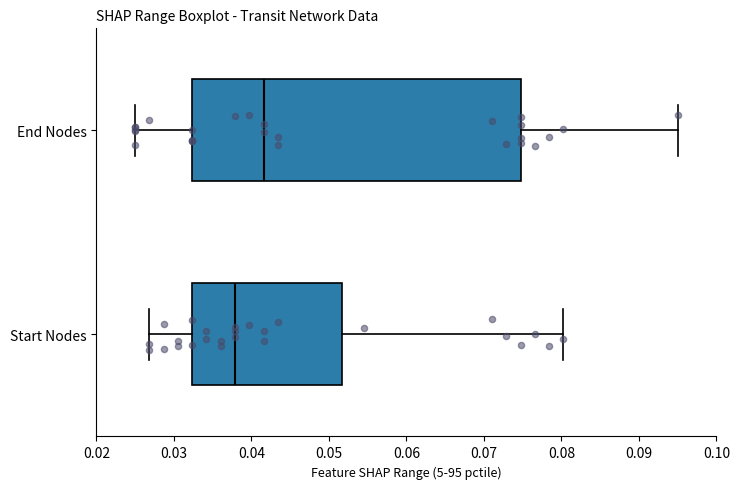

Reading bottom to top, read every box against the x-axis: the position of its median line, the range the box covers, and the ends of its whiskers. The values are not printed on the chart, so give them approximately, as read against the axis.

Start Nodes: median 0.038, box 0.032 to 0.052, whiskers 0.027 to 0.080
End Nodes: median 0.042, box 0.032 to 0.075, whiskers 0.025 to 0.095